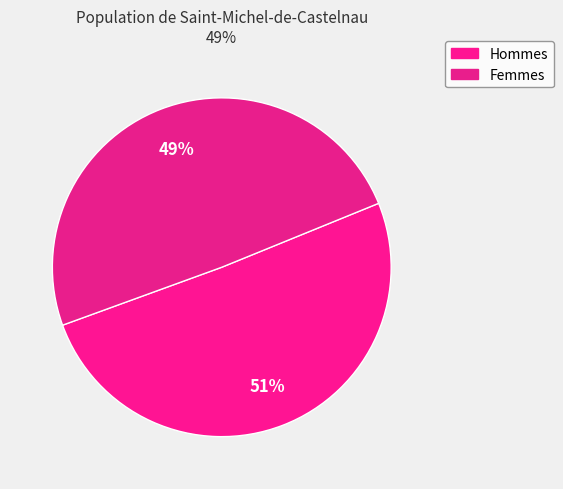

Which category has the smallest portion of the pie?

Femmes